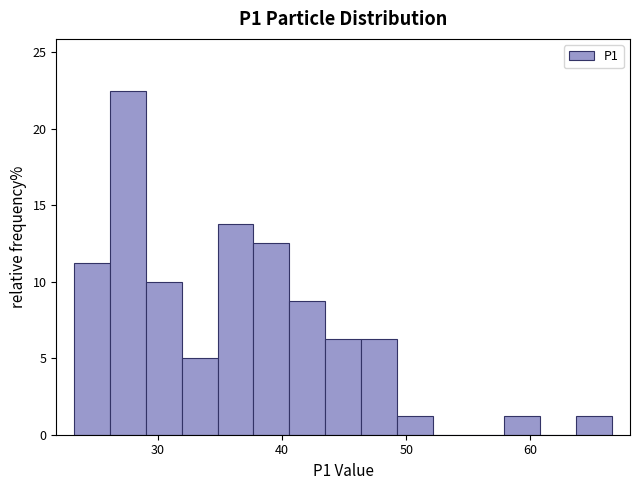

Around what value on the x-axis is the tallest bar? Give the approximate position of its centre, as read against the axis.

28